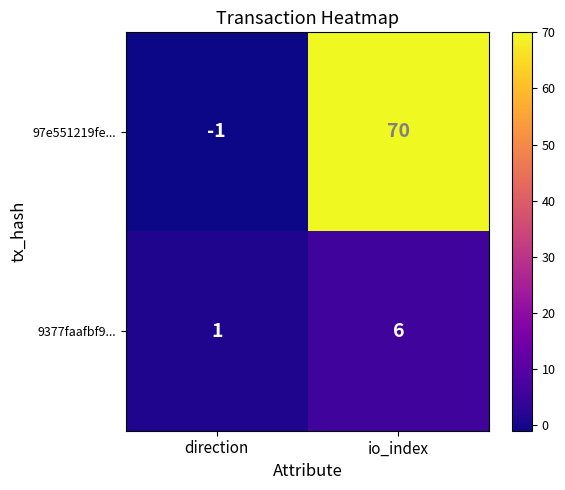

Which series has the largest total across all categories?

97e551219fe...